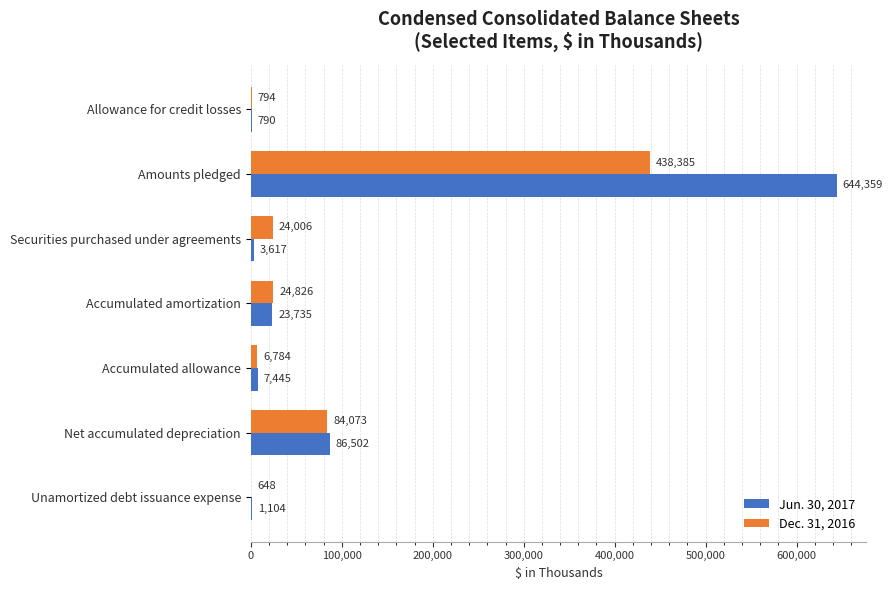

Is the value of Dec. 31, 2016 at Unamortized debt issuance expense greater than the value of Jun. 30, 2017 at Net accumulated depreciation?

No